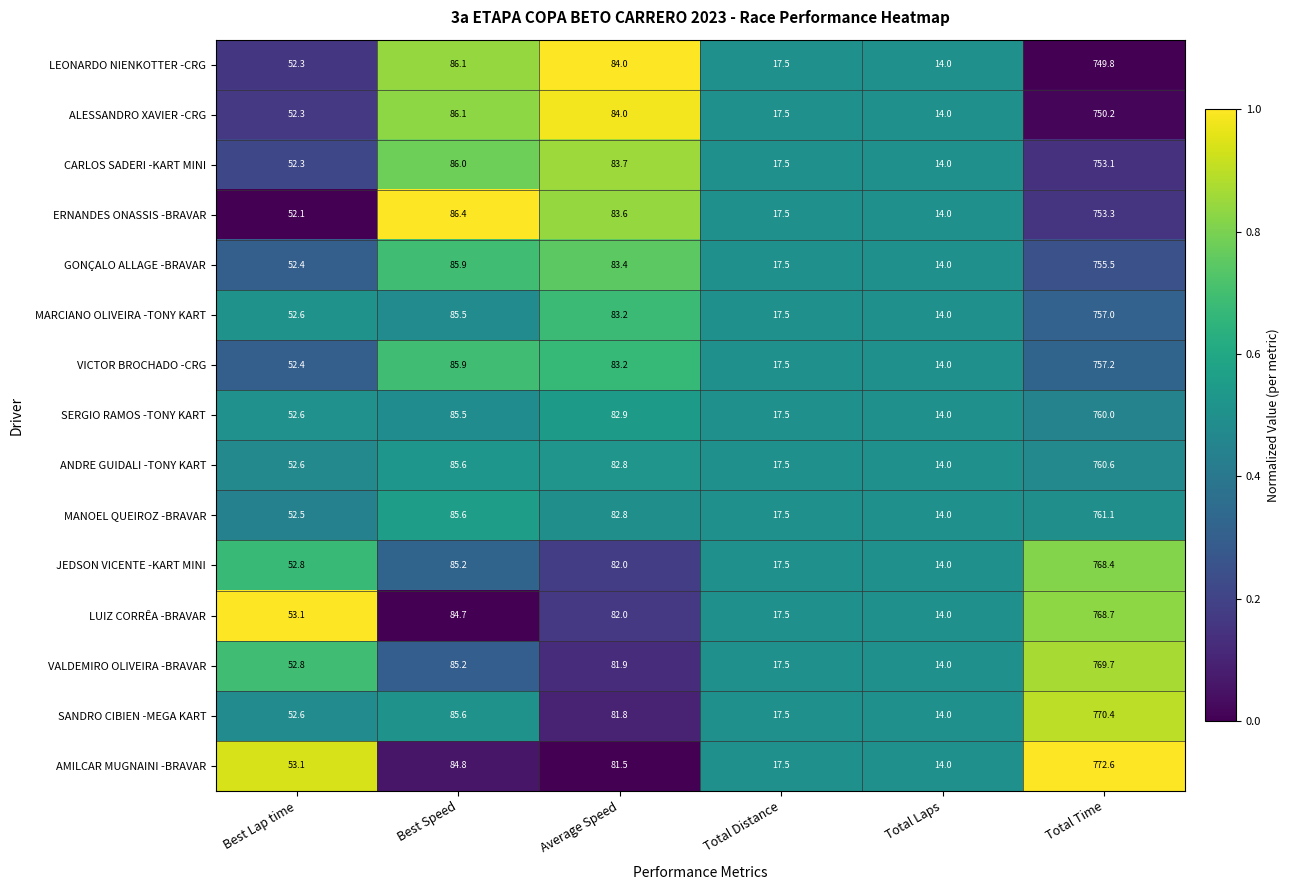

The GONÇALO ALLAGE -BRAVAR series shows 6.9 at Total Laps. True or false?

False